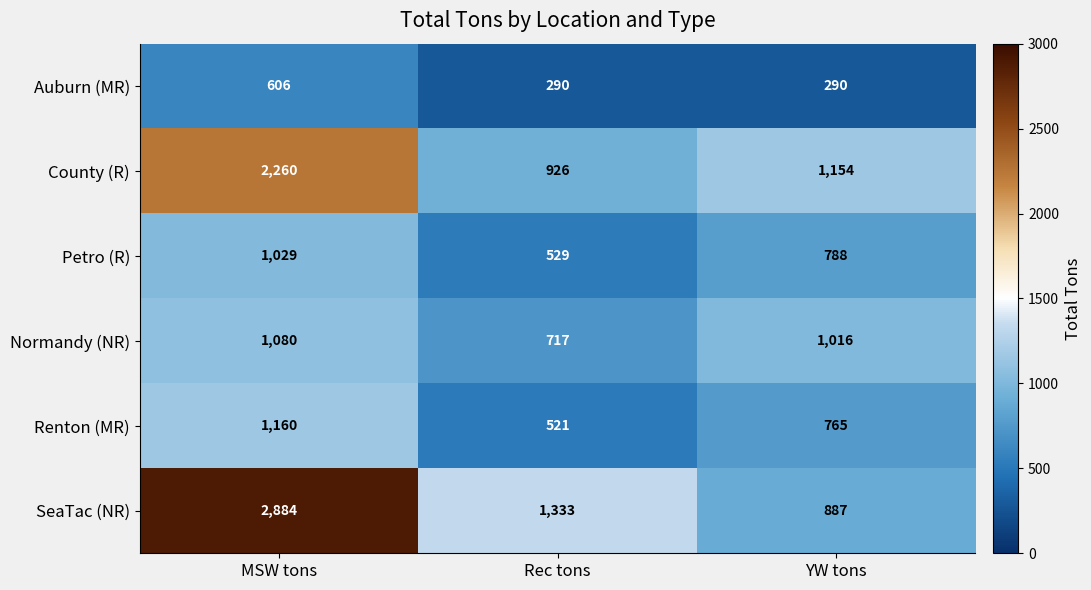

What is the spread (max minus min) of values at YW tons?

864